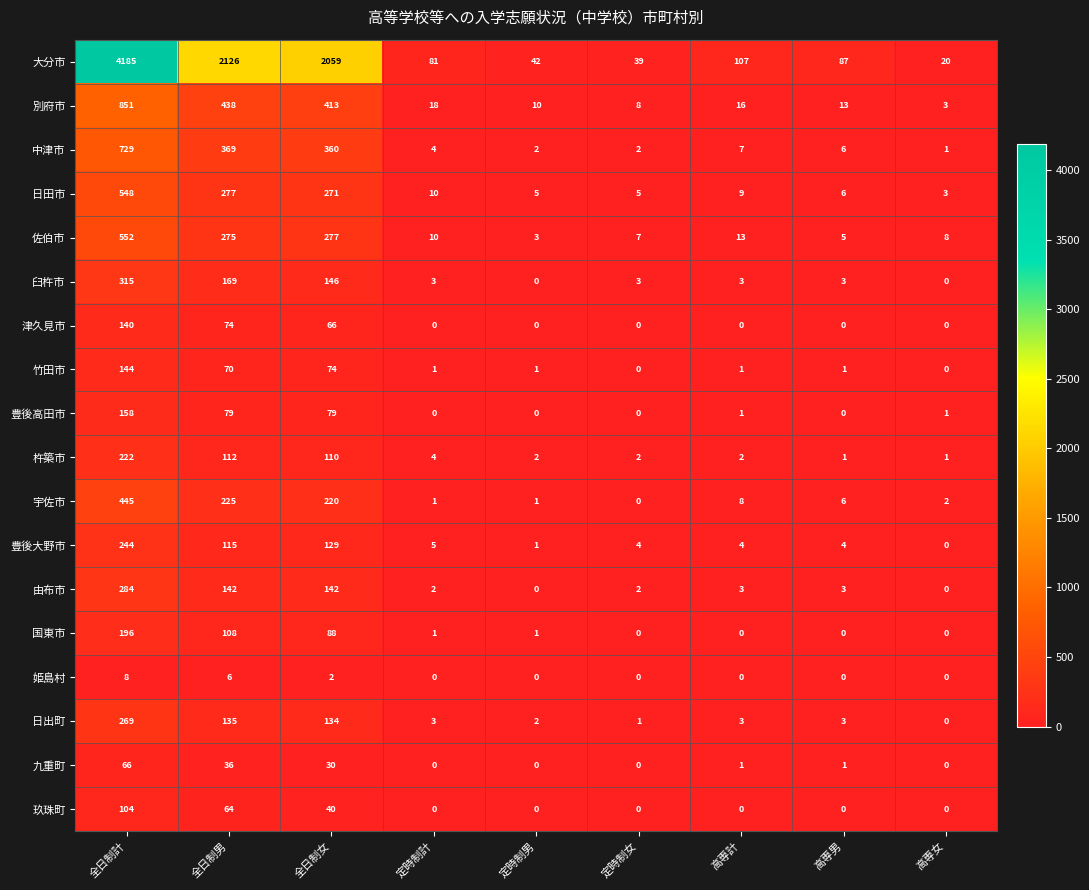

At how many categories does at least one series exceed 4012?

1